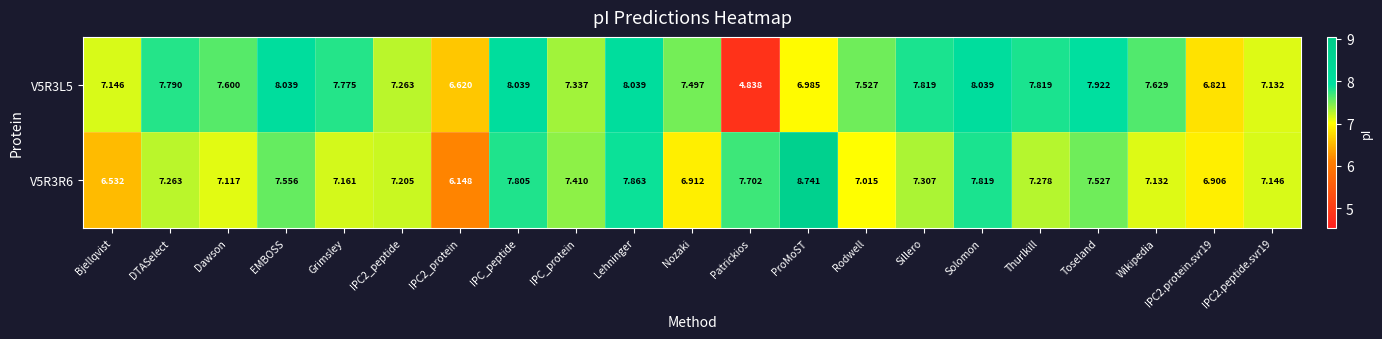

Count the number of categories in the chart.

21